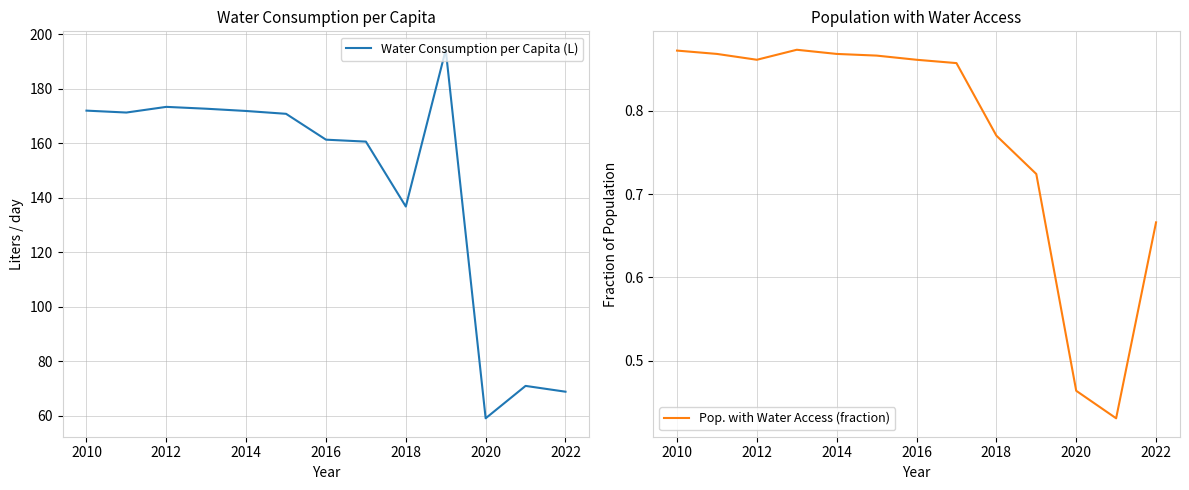

What is the maximum value for Water Consumption per Capita (L)?

194.3